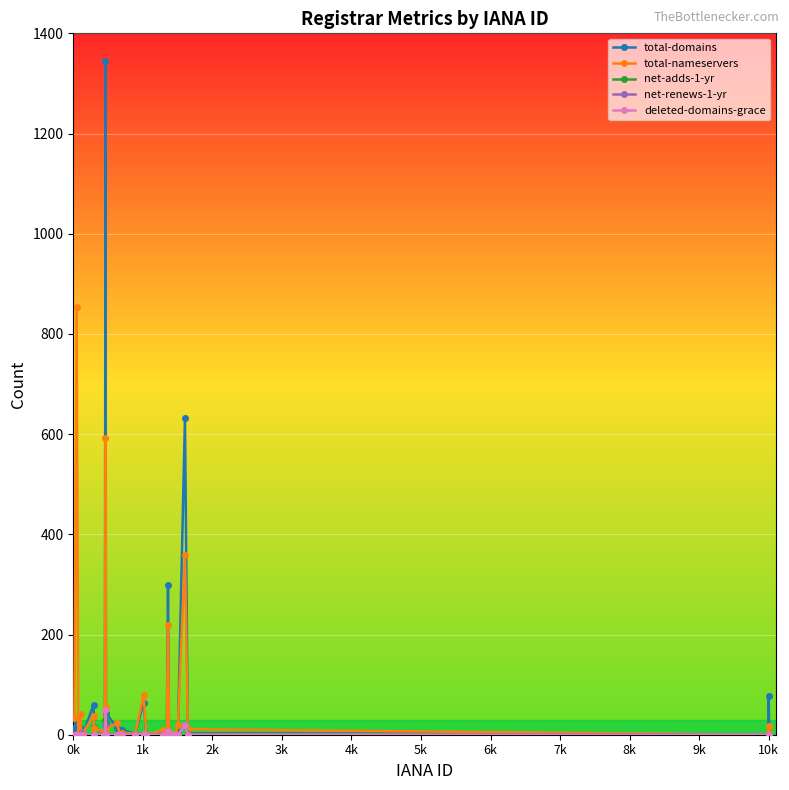

What is the maximum value shown in the chart?

1344